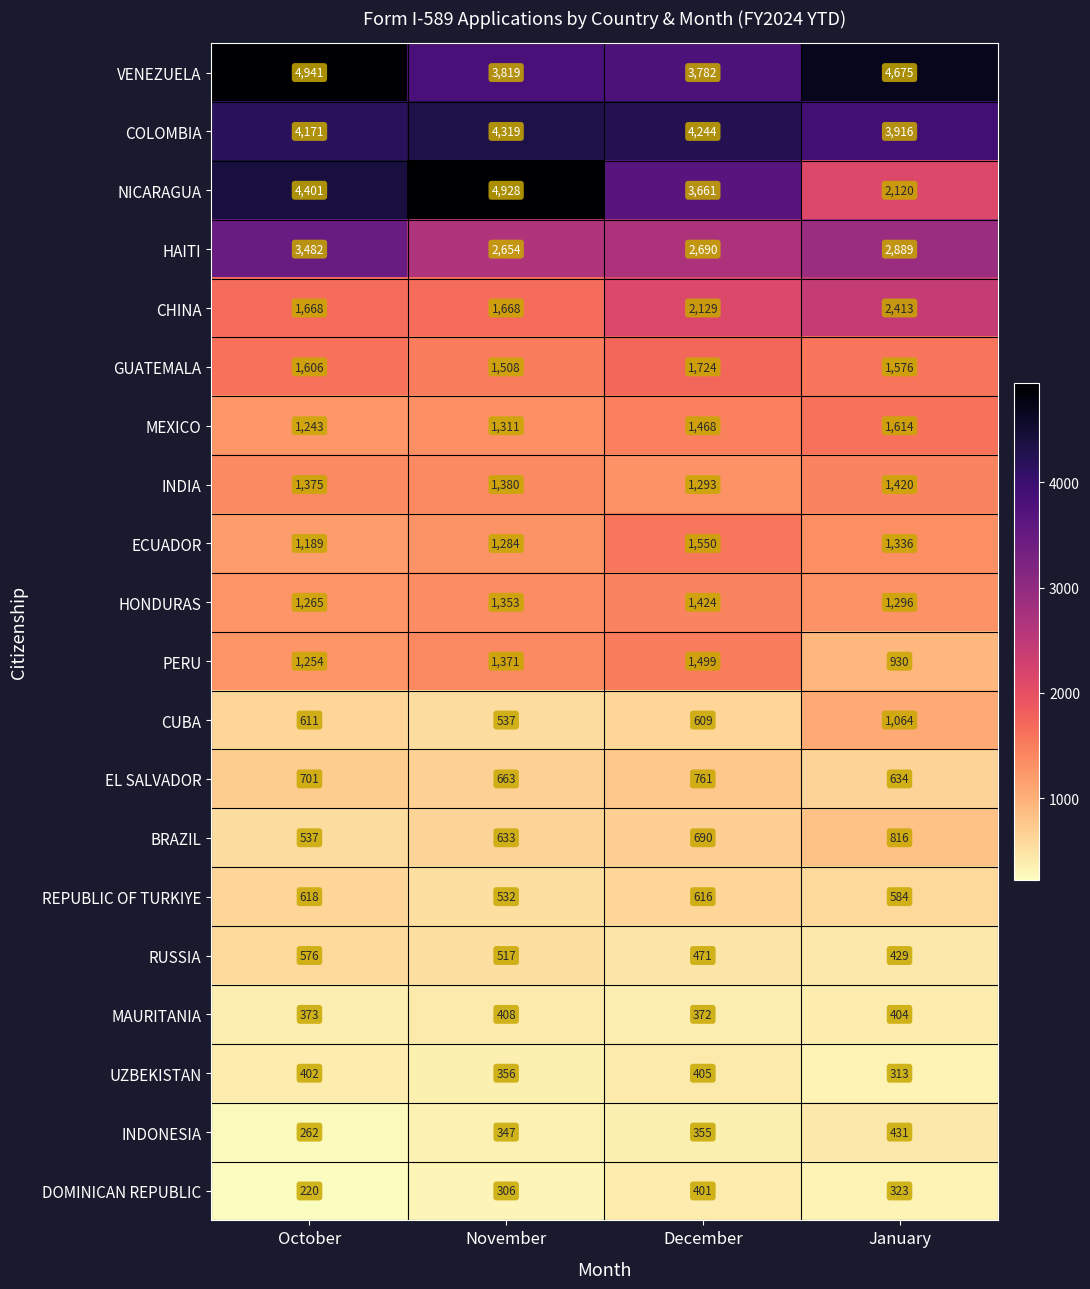

What is the greatest value displayed?

4941